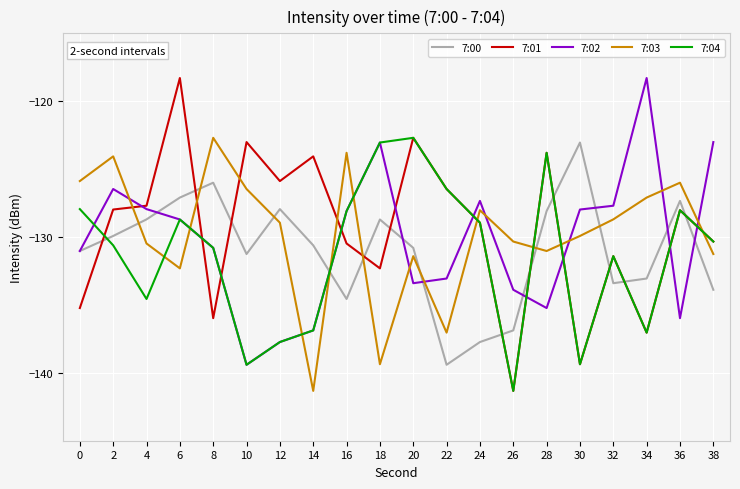

Which series has the largest range (max minus min)?

7:01